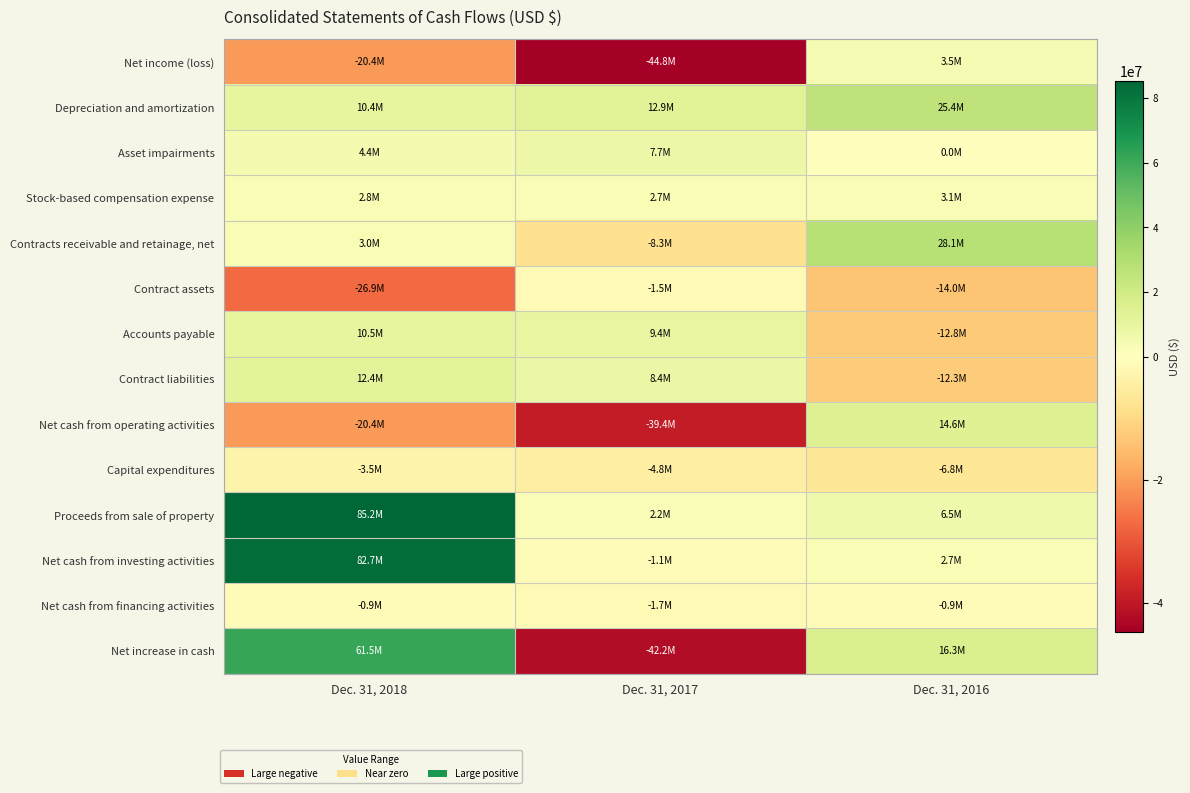

Which label corresponds to the smallest value in the chart?

Dec. 31, 2017